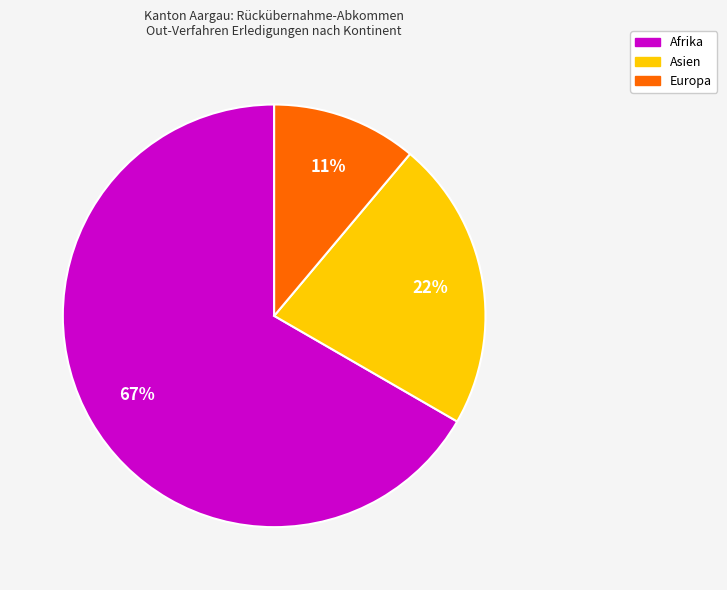

Is there any slice that represents more than half of the pie?

Yes